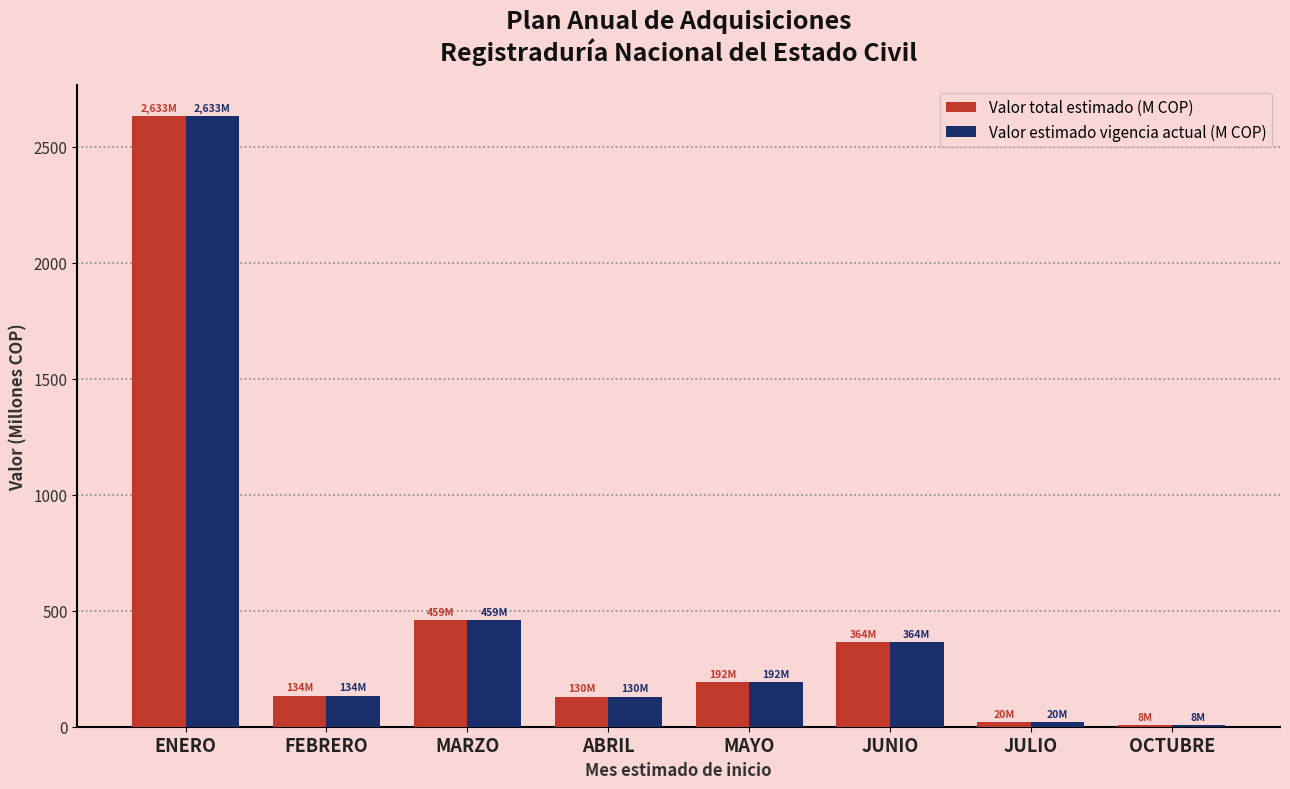

What is the sum of all Valor estimado vigencia actual (M COP) values?

3939.8